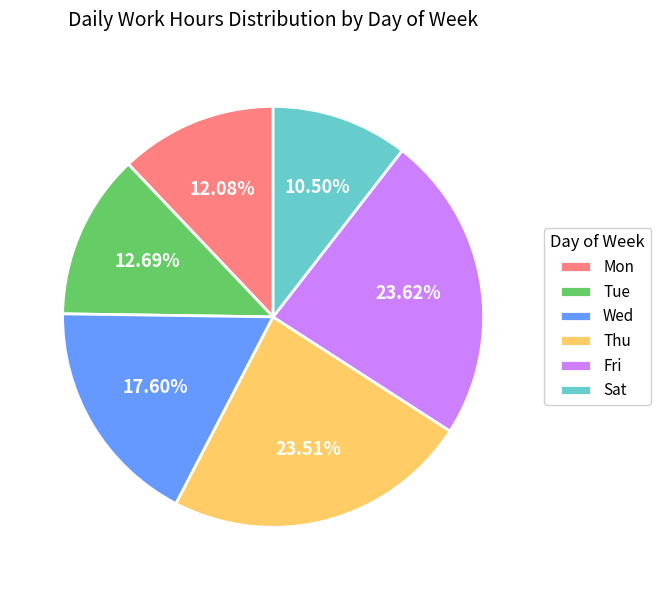

Which has a higher value, Tue or Thu?

Thu